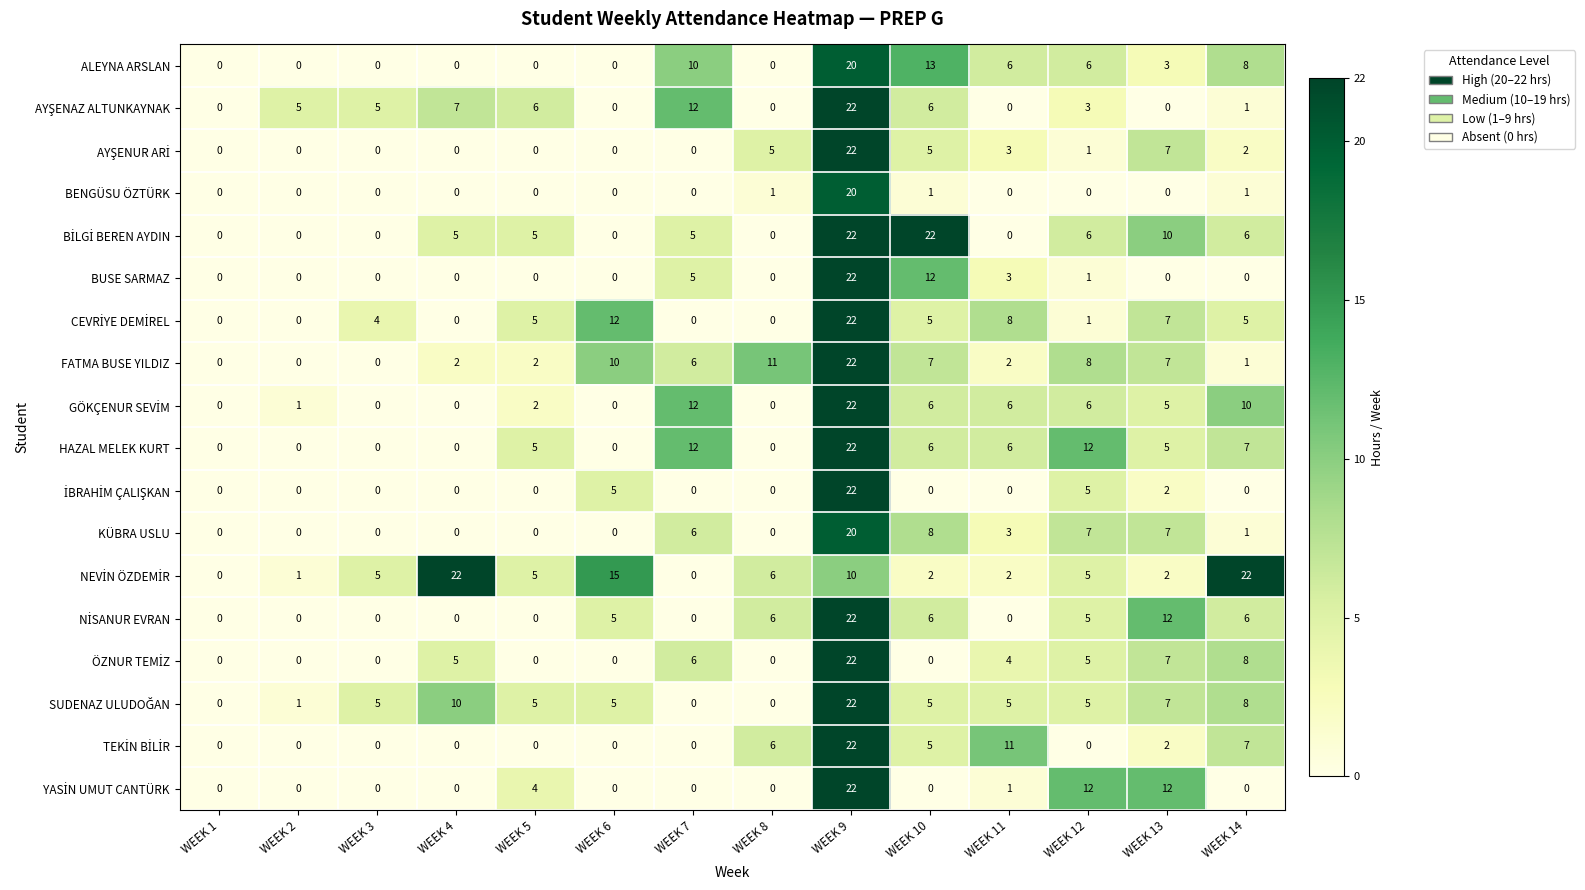

How many series are shown in this chart?

18